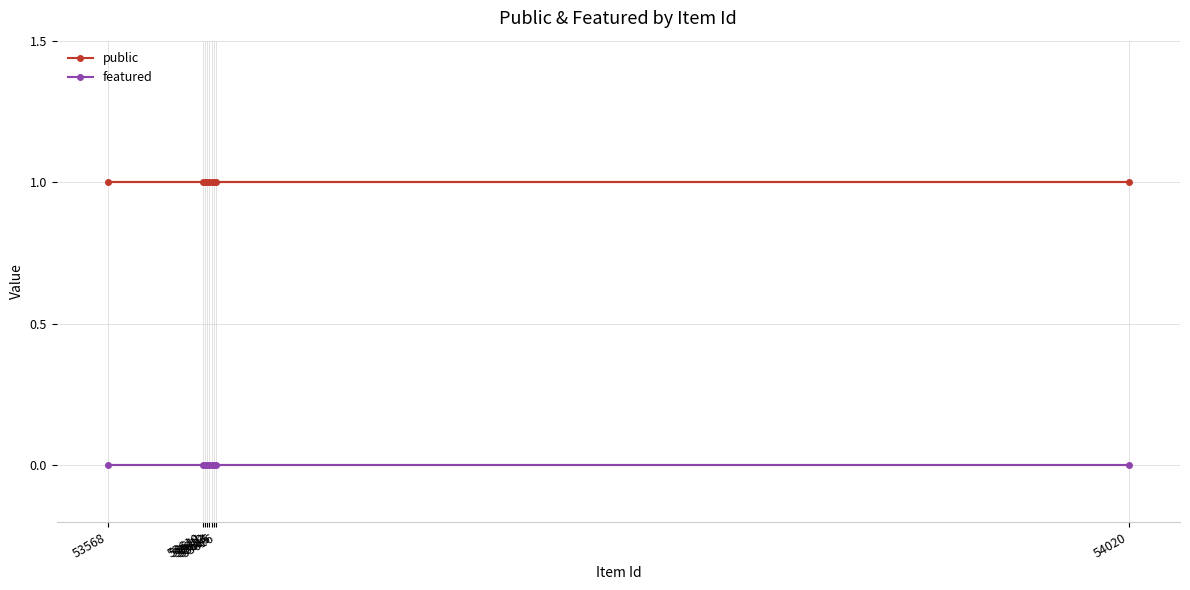

What is the label of the 7th point from the left?

53611